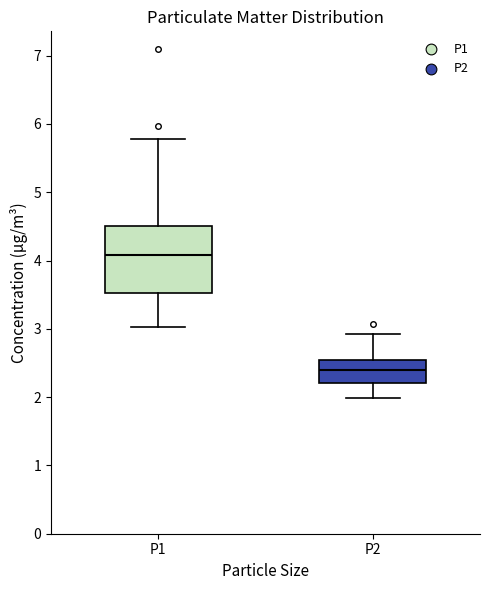

Reading left to right, read every box against the y-axis: the position of its median line, the range the box covers, and the ends of its whiskers. The values are not printed on the chart, so give them approximately, as read against the axis.

P1: median 4.1, box 3.5 to 4.5, whiskers 3.0 to 5.8
P2: median 2.4, box 2.2 to 2.5, whiskers 2.0 to 2.9